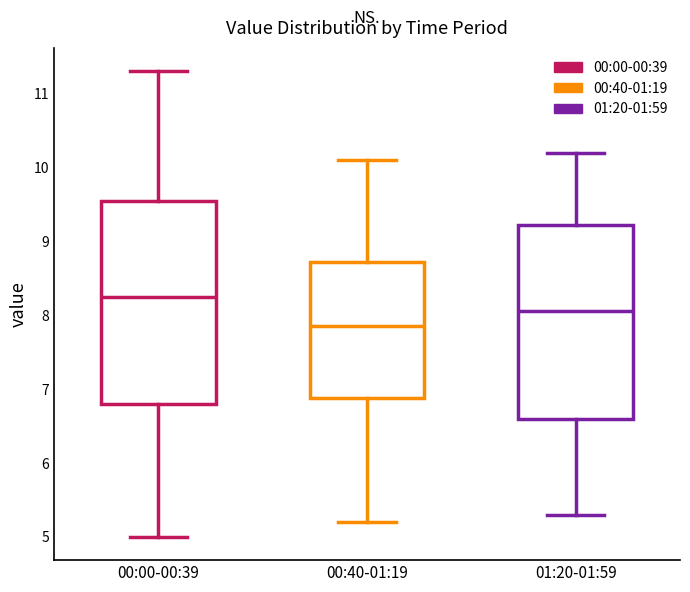

Which box has the lowest median line?

00:40-01:19